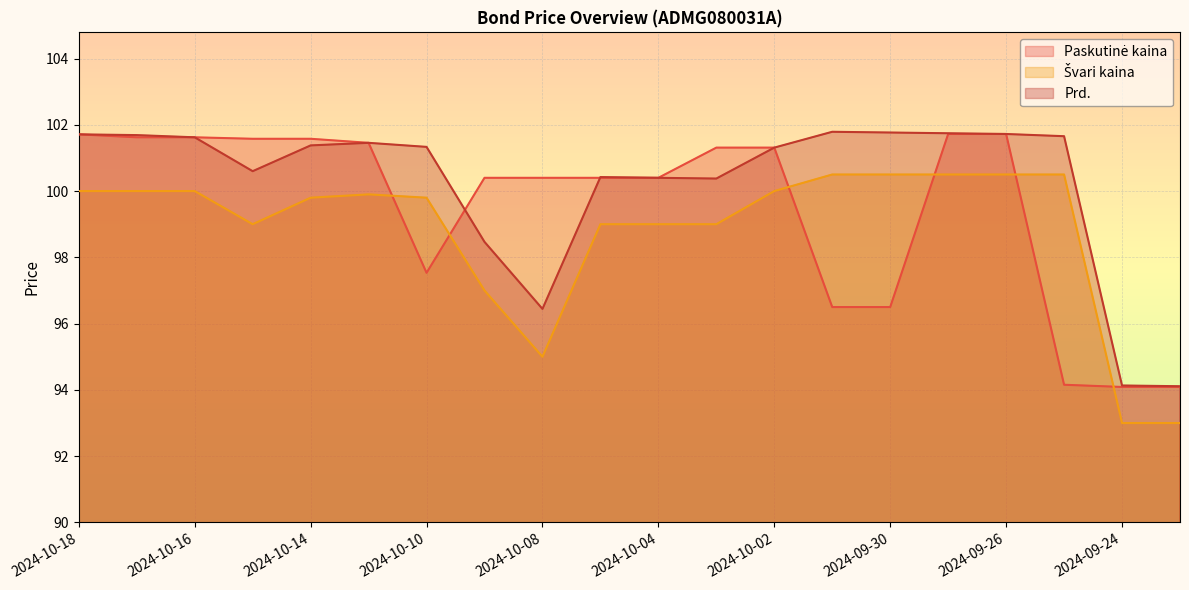

At which category does Švari kaina reach its first local peak?

2024-10-11